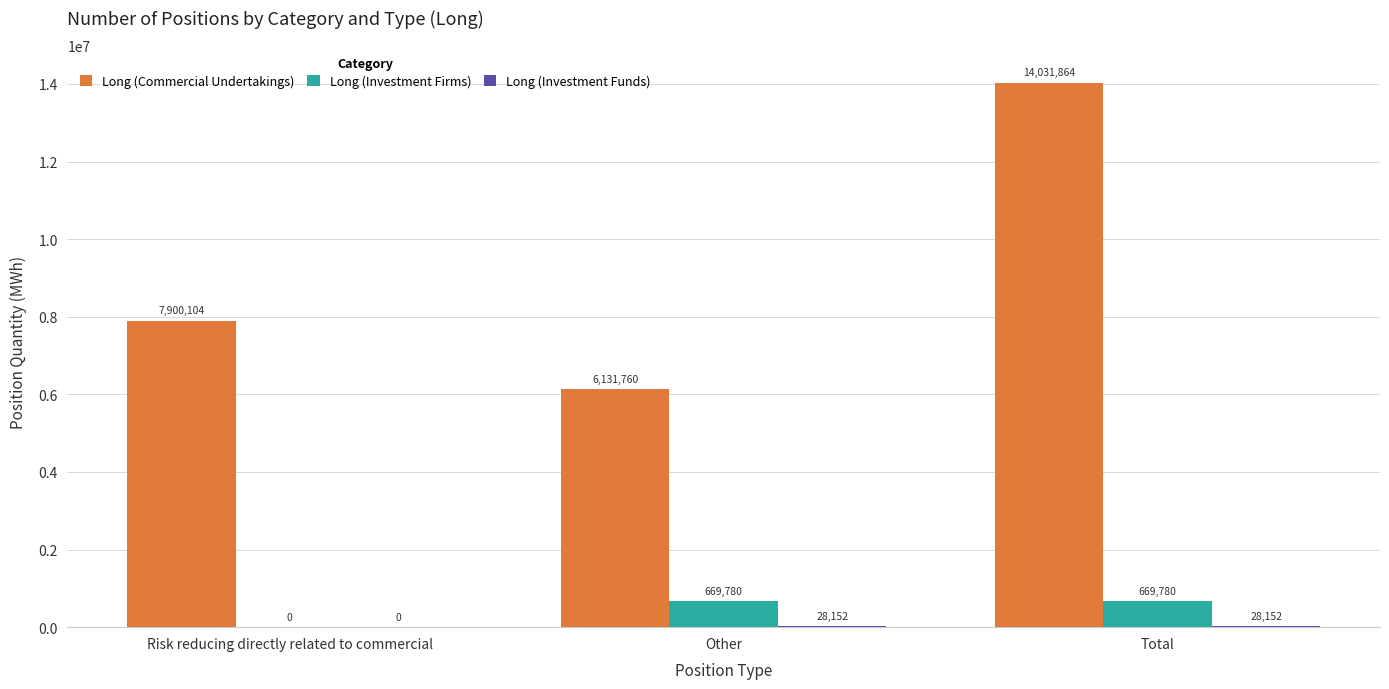

Is it true that Long (Commercial Undertakings) equals 21359192 at Total?

False